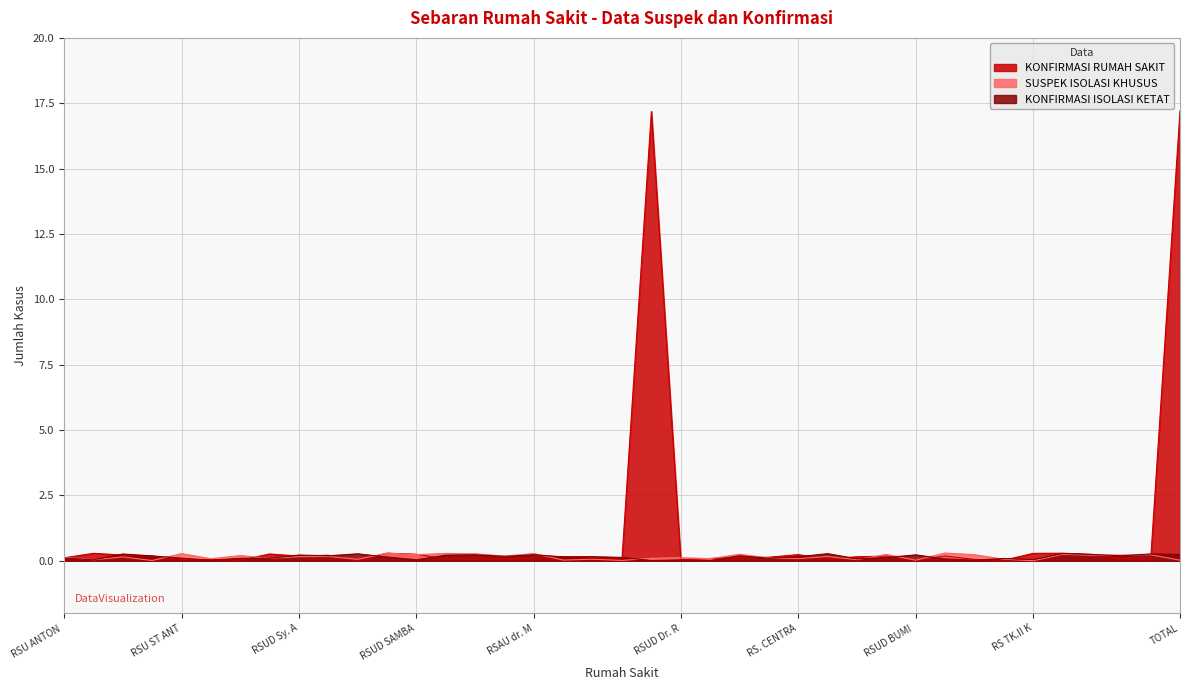

True or false: KONFIRMASI ISOLASI KETAT has a value of 0 at RS. CENTRA MEDIKA.

True